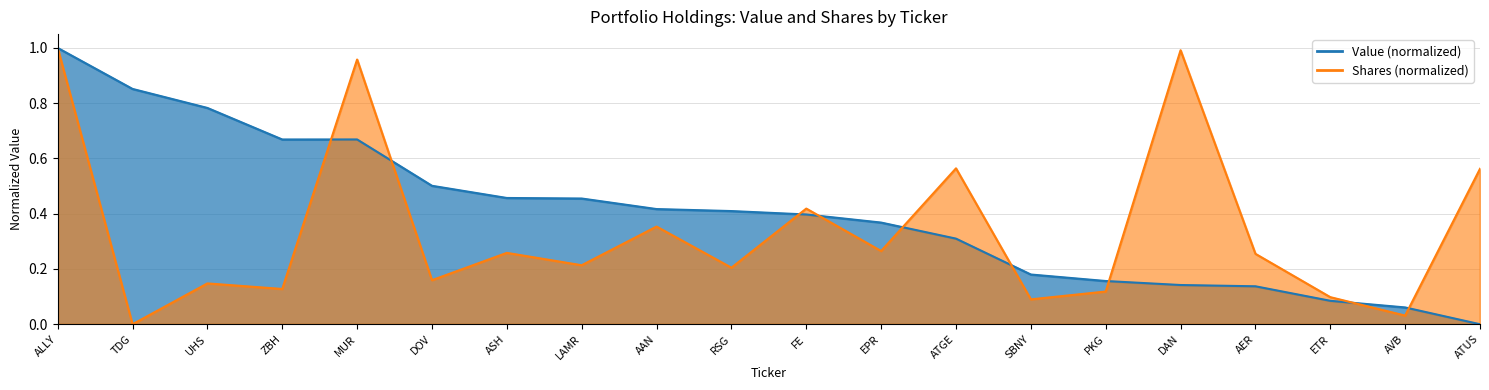

List the labels in order of Value (M) value, smallest first.

ATUS, AVB, ETR, AER, DAN, PKG, SBNY, ATGE, EPR, FE, RSG, AAN, LAMR, ASH, DOV, ZBH, MUR, UHS, TDG, ALLY